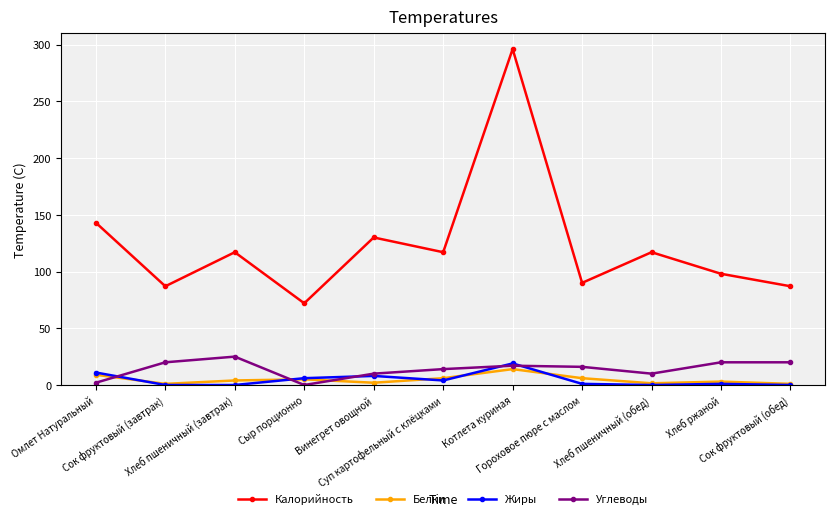

How many categories are shown in the chart?

11